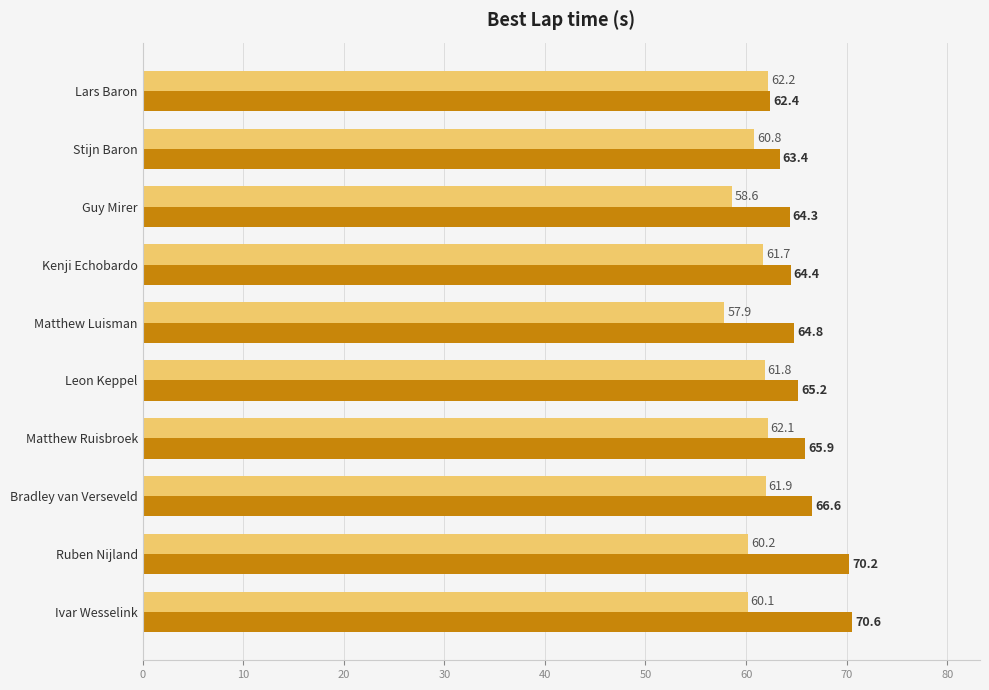

What is the difference between the highest and lowest values at Guy Mirer?

5.7